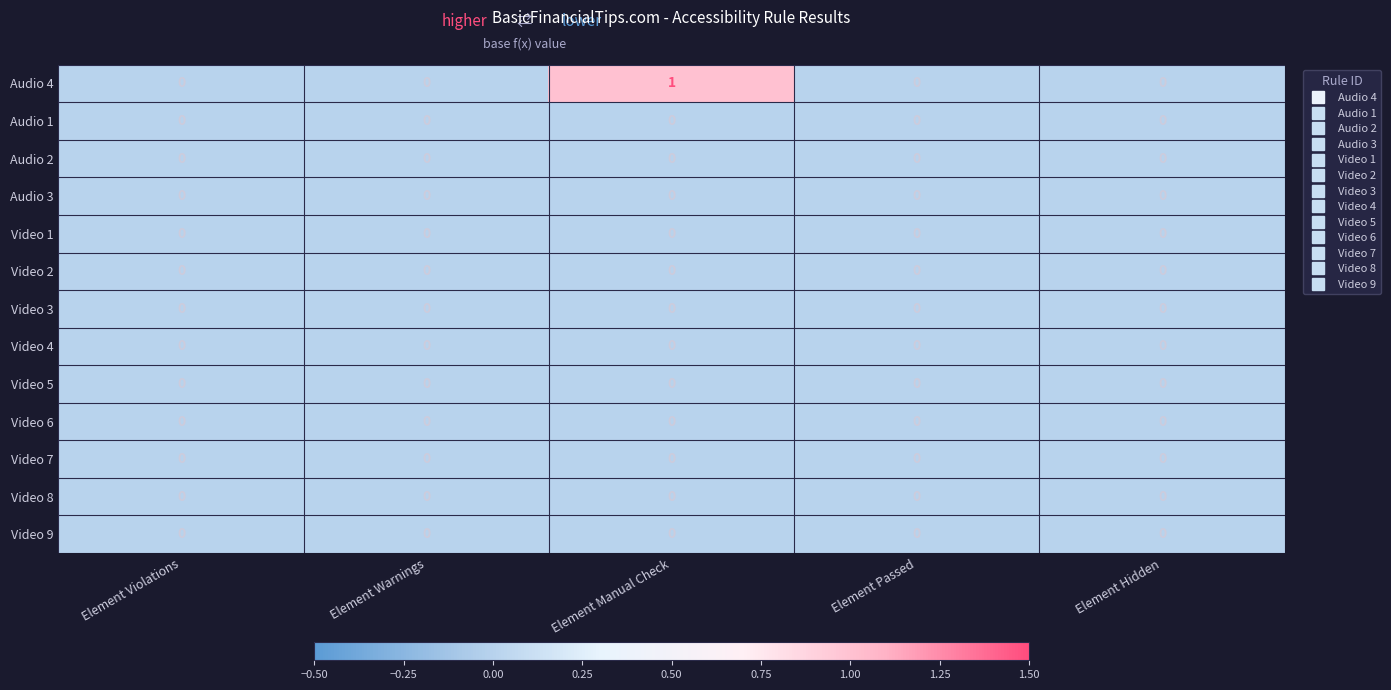

Which series has the widest spread of values?

Audio 4